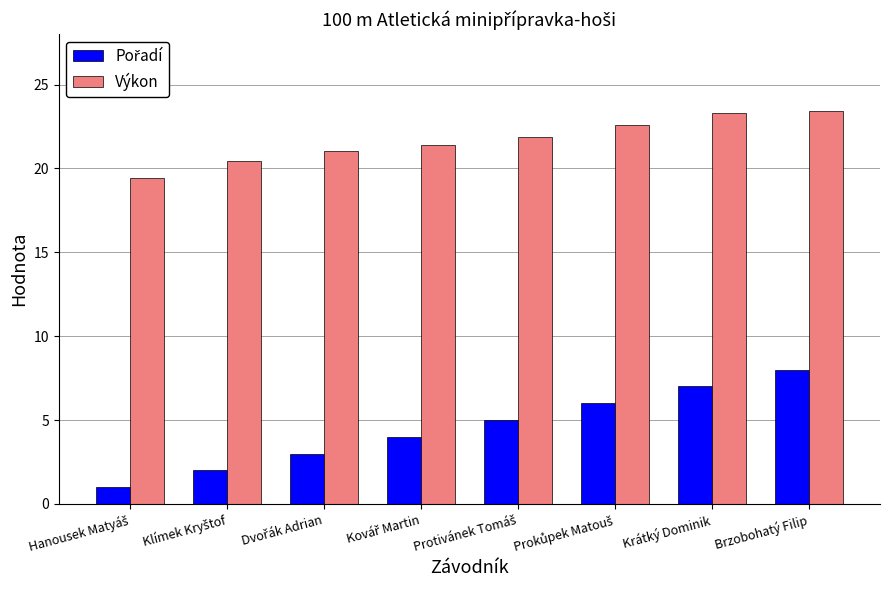

Read the Výkon value at Krátký Dominik.

23.3